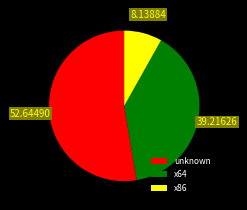

Is the sum of x64 and x86 greater than half?

No